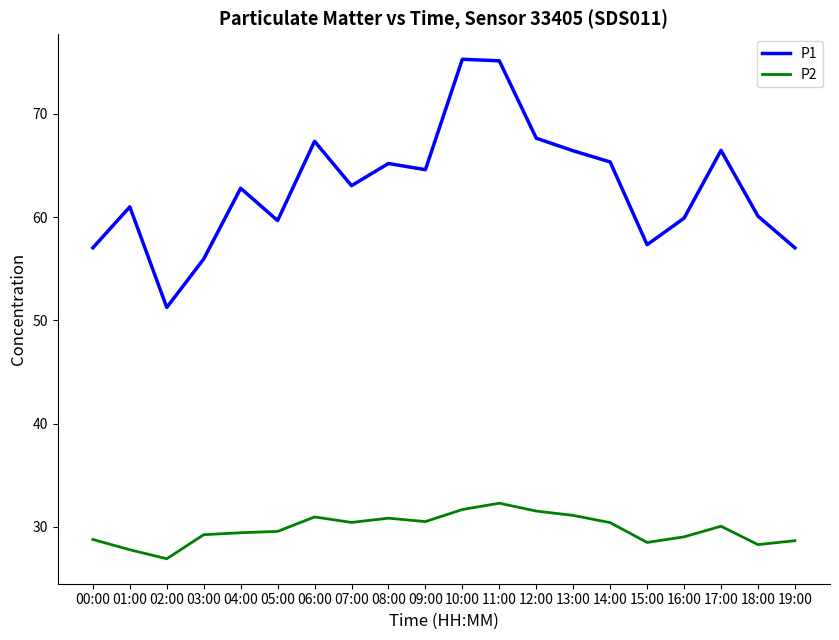

Rank the series by their maximum value, from highest to lowest.

P1, P2